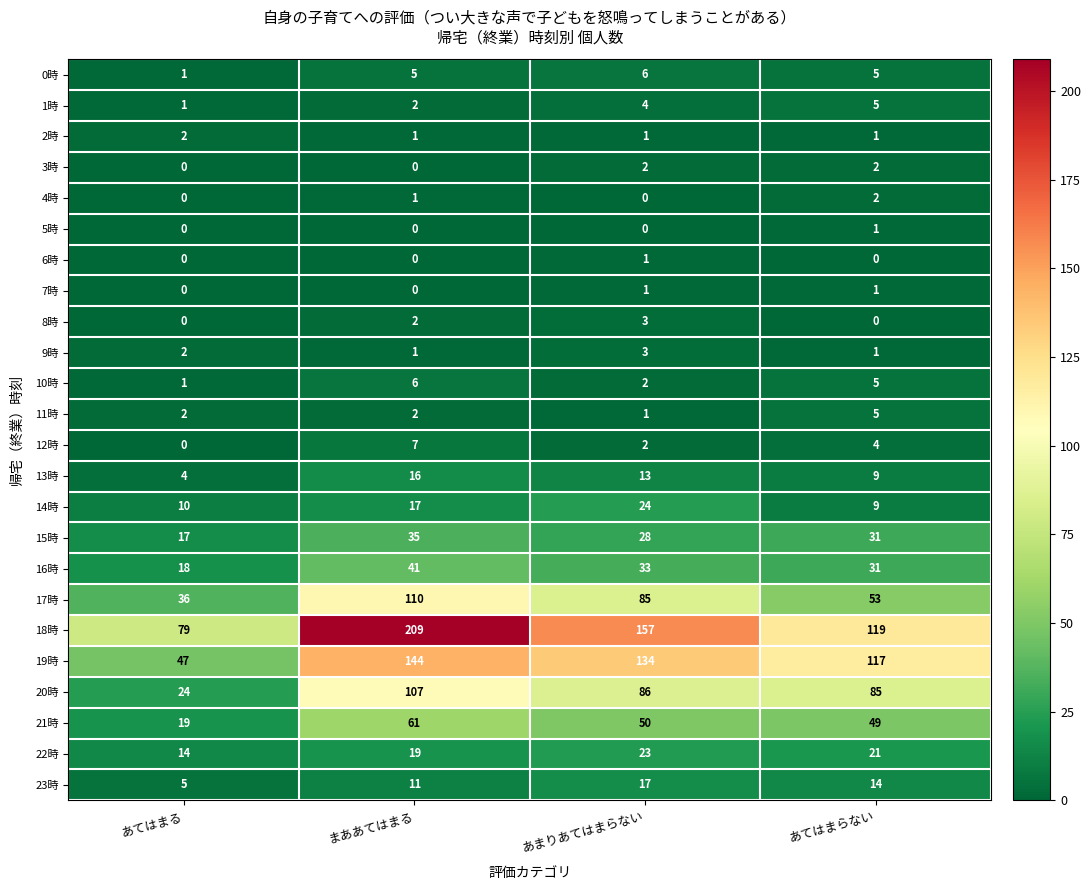

The value of 6時 at あまりあてはまらない is 2. True or false?

False